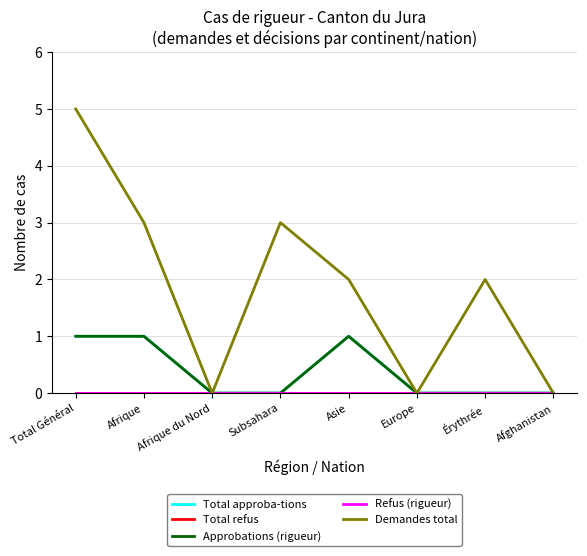

Is it true that Total approba-tions equals 0 at Érythrée?

True